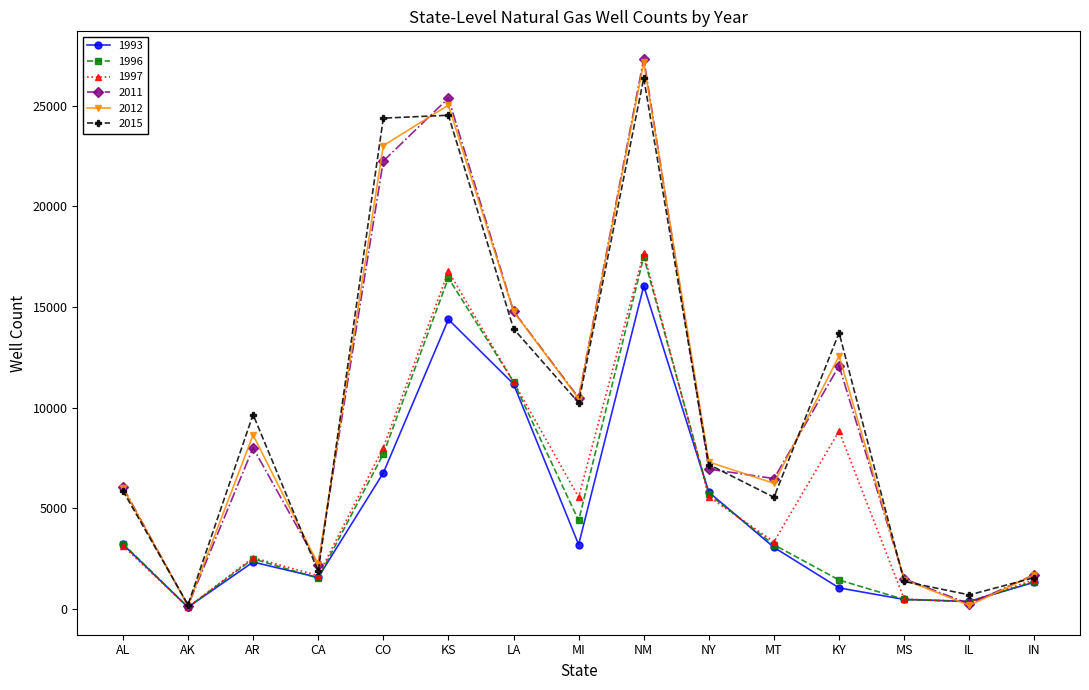

The 2015 series shows 1269 at AL. True or false?

False